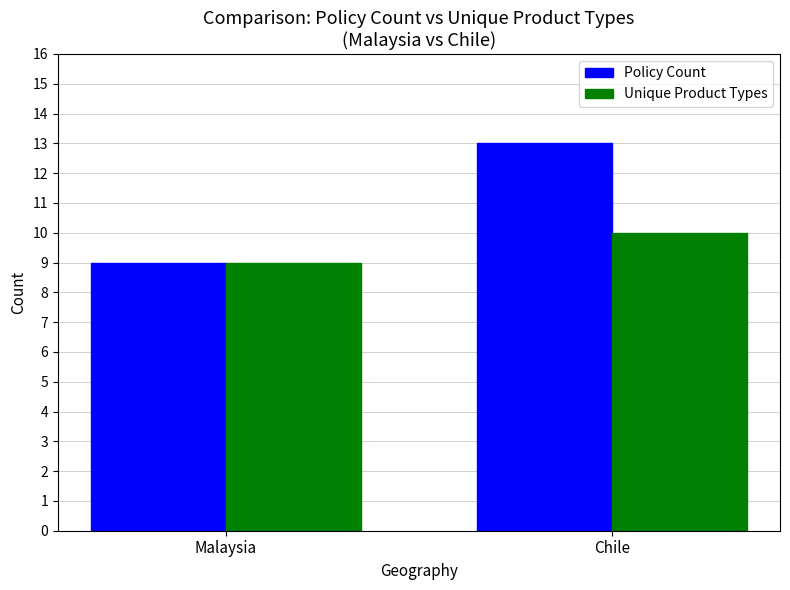

List the labels in order of Policy Count value, largest first.

Chile, Malaysia